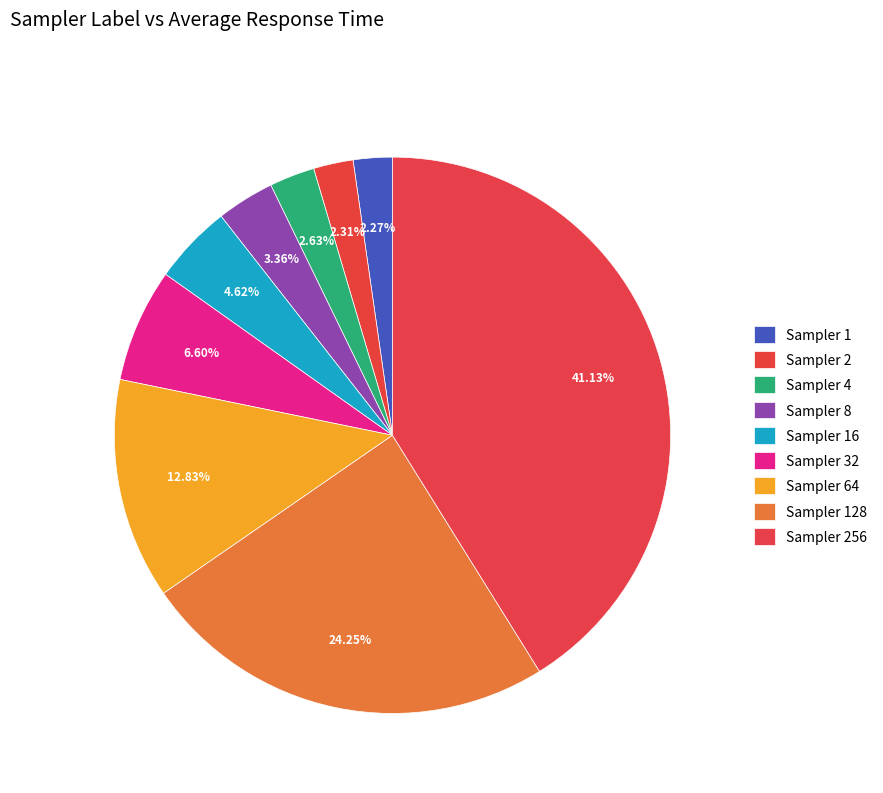

To the nearest percent, what is the average slice percentage?

11%